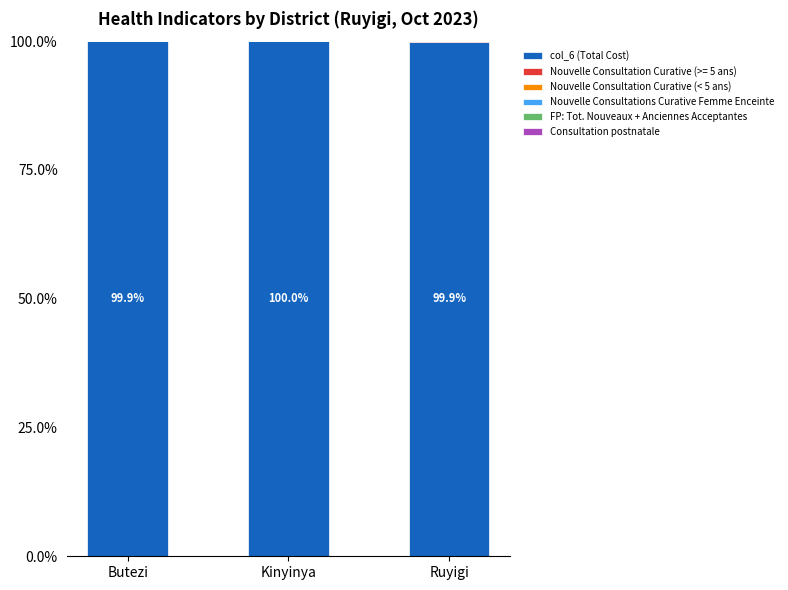

The col_6 (Total Cost) series shows 99.9 at Butezi. True or false?

True